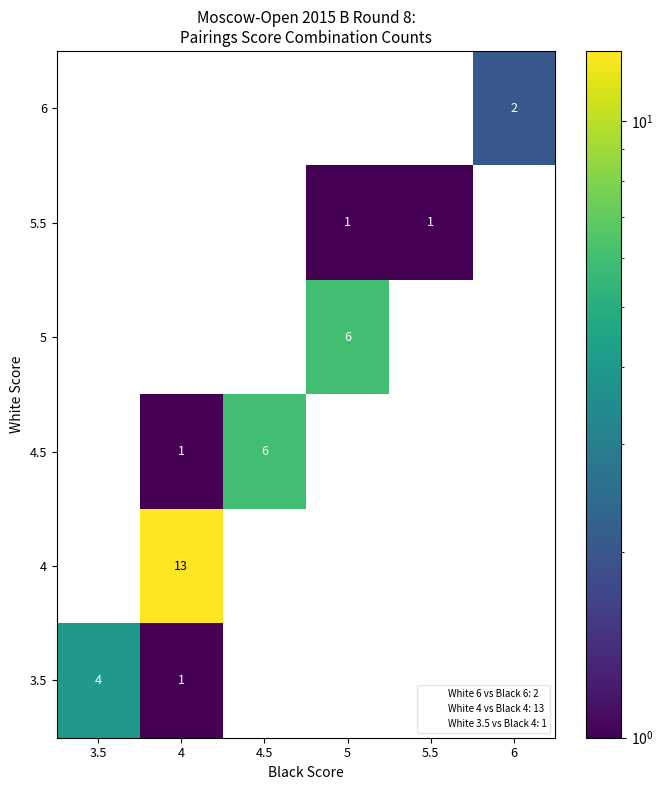

What is the total value across all series at 5?

7